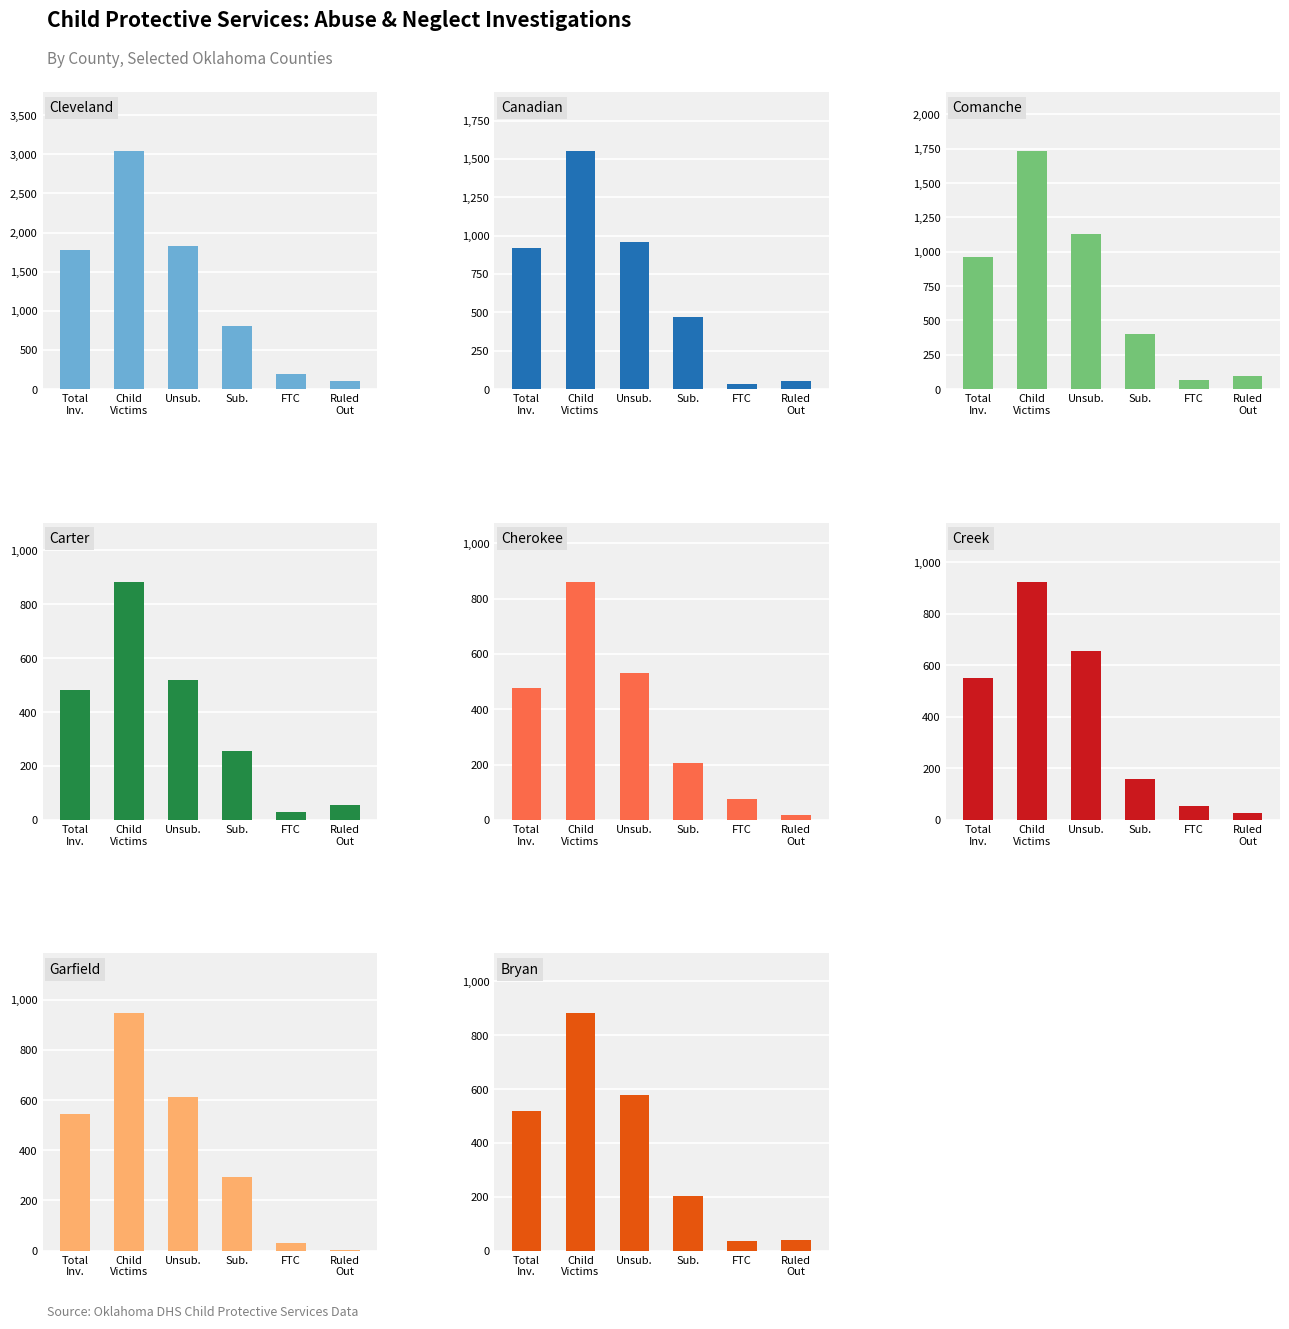

Which series has the largest total across all categories?

Total Child Victims in Investigations